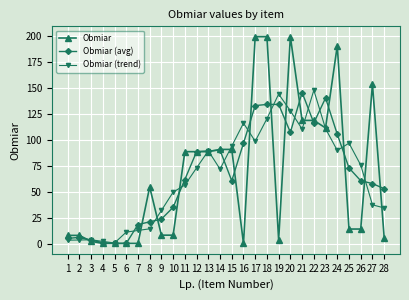

What is the maximum value shown in the chart?

199.8